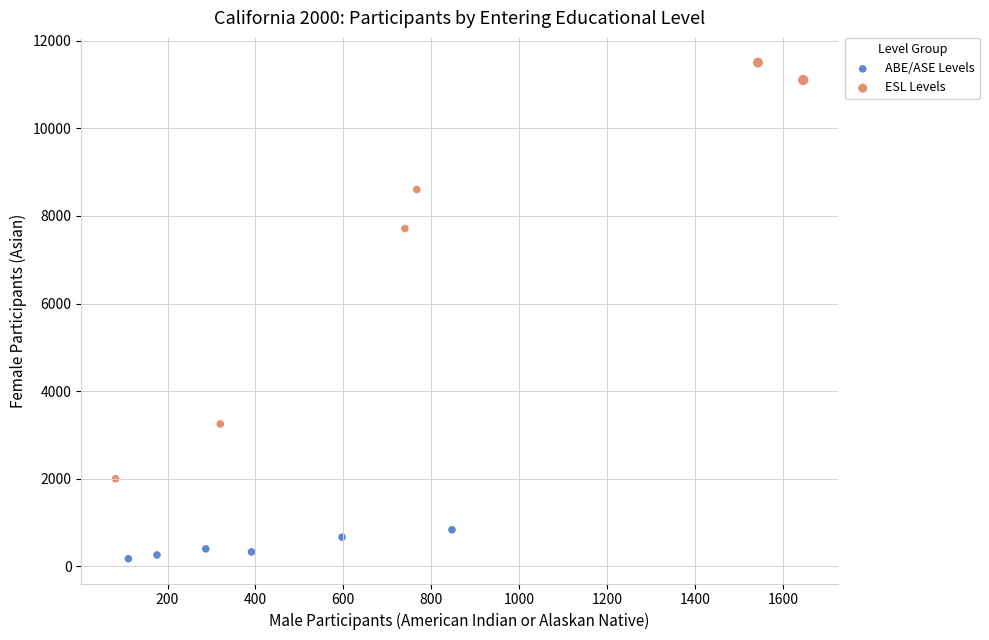

Which series contains the highest Y value?

ESL Levels